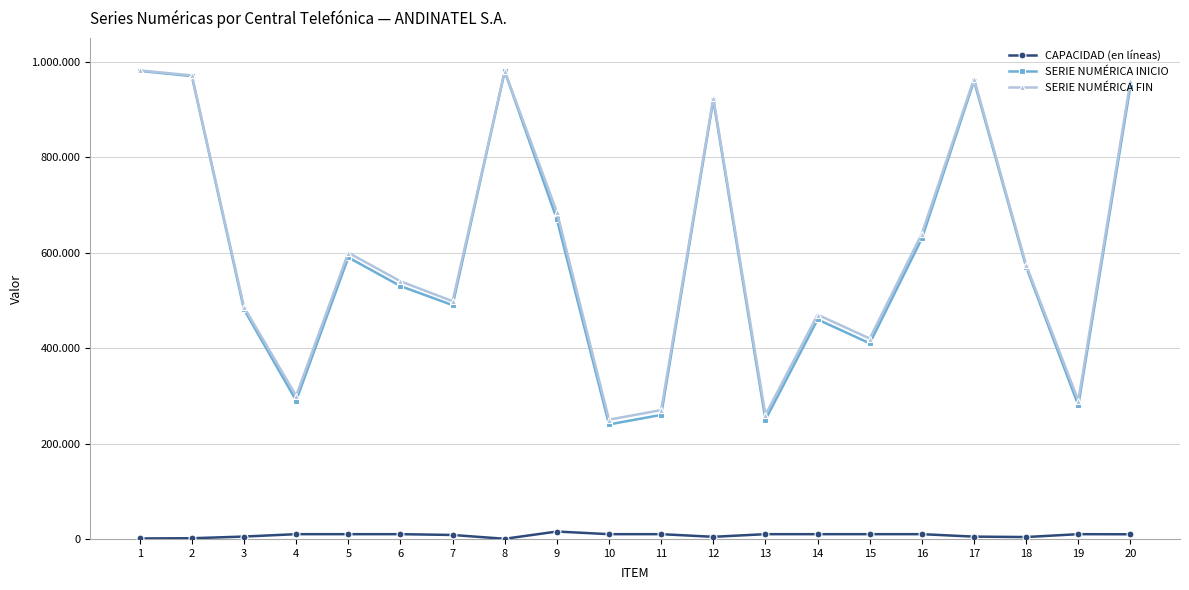

Which category has the highest value in the SERIE NUMÉRICA INICIO series?

1